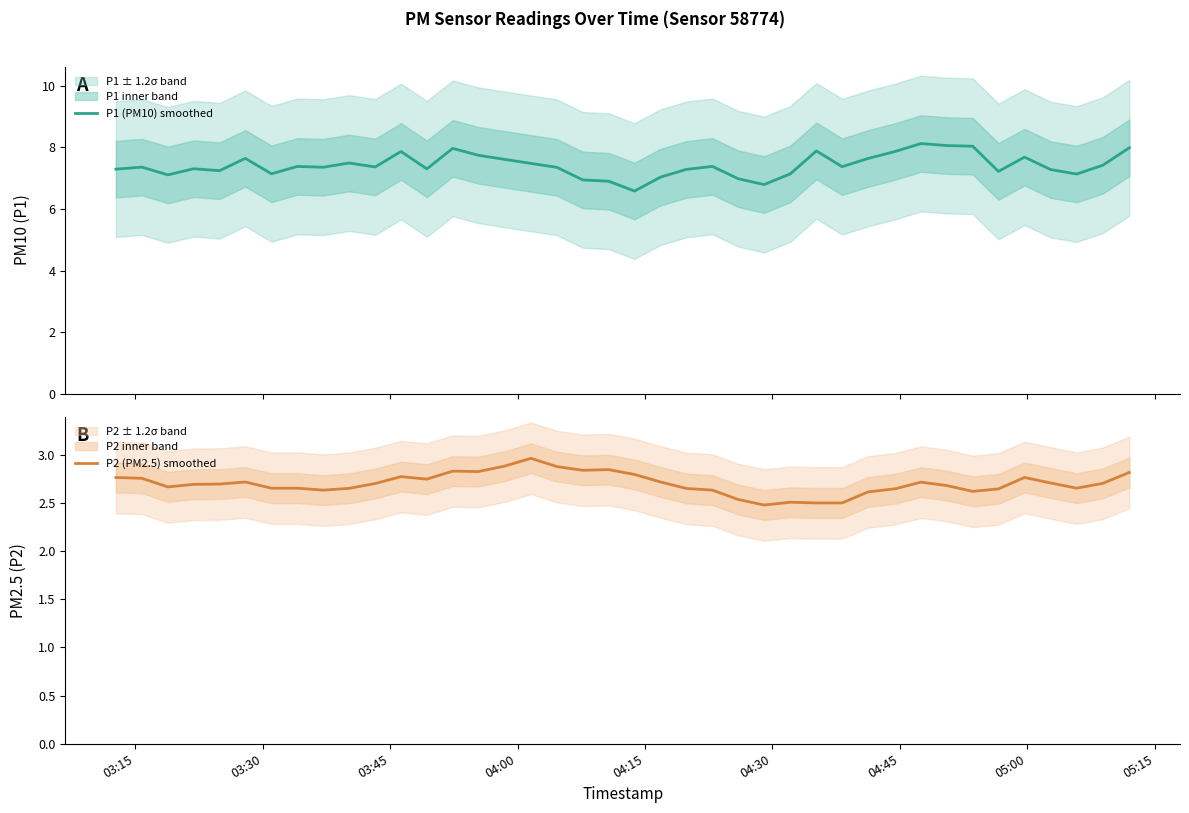

What is the difference between the second highest and second lowest values in the P2 (PM2.5) smoothed series?

0.4